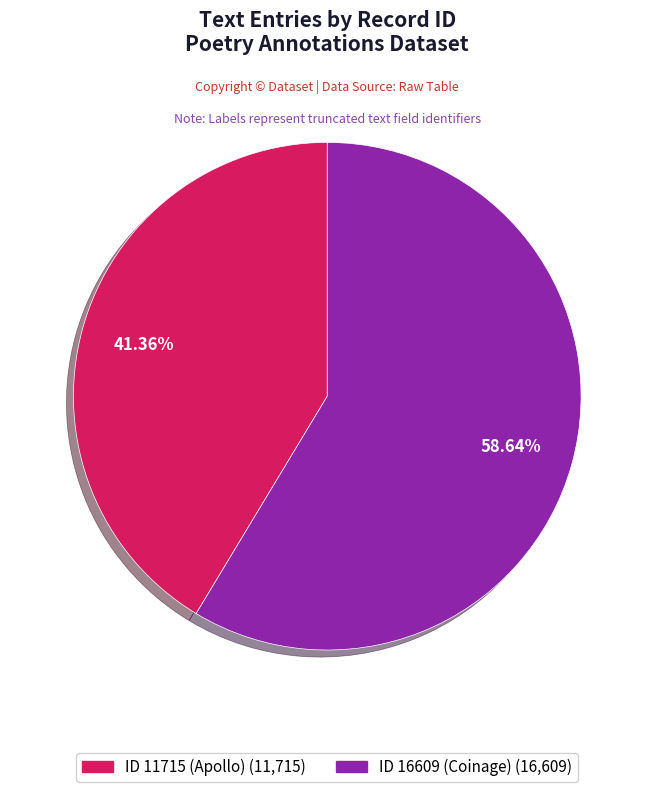

Count the number of slices in the pie.

2